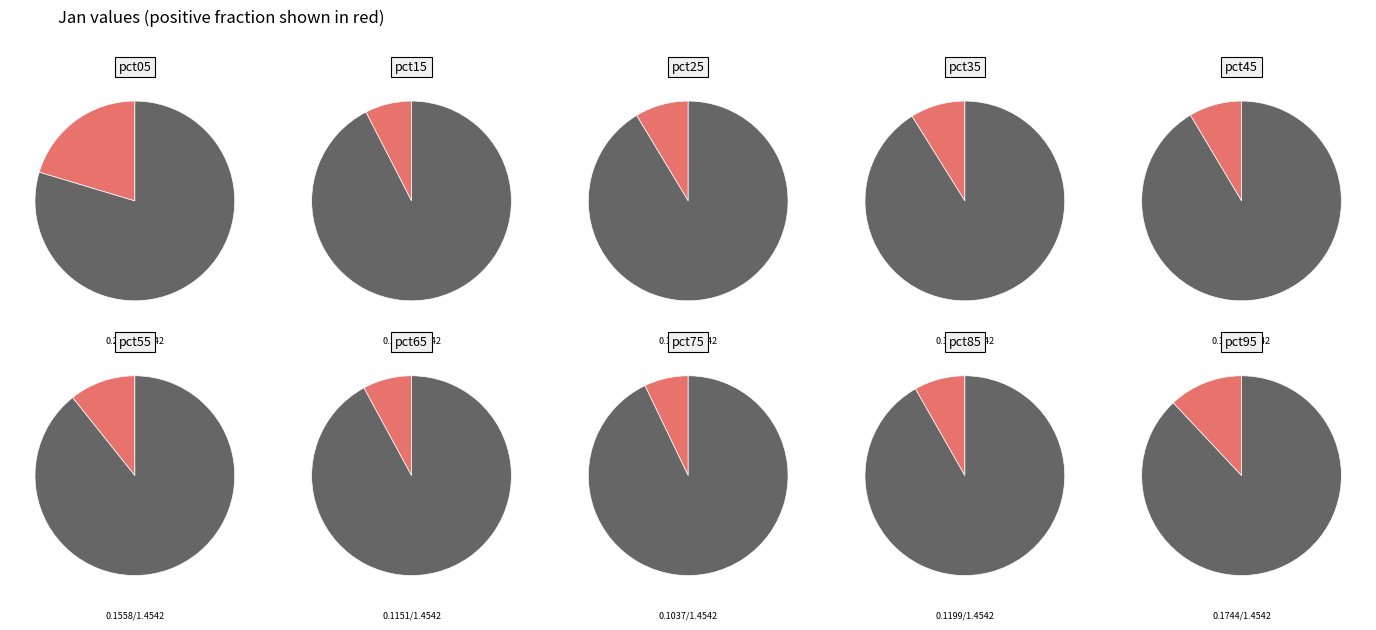

To the nearest percent, what is the combined percentage of pct25 and pct85?

17%